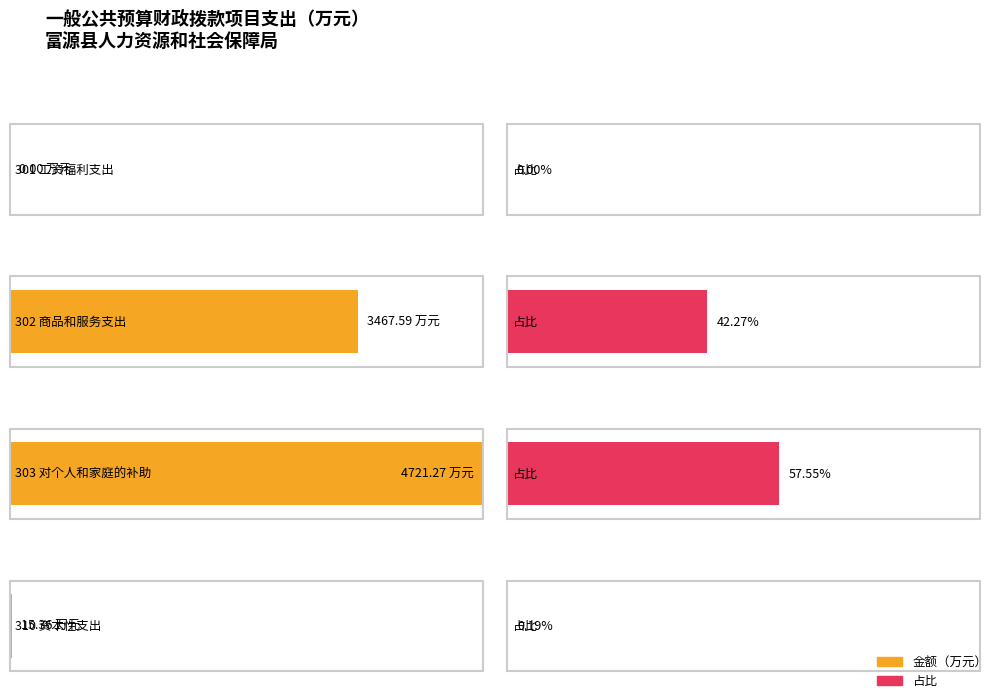

Where is 对个人和家庭的补助 nearest to the value 2360?

302 商品和服务支出